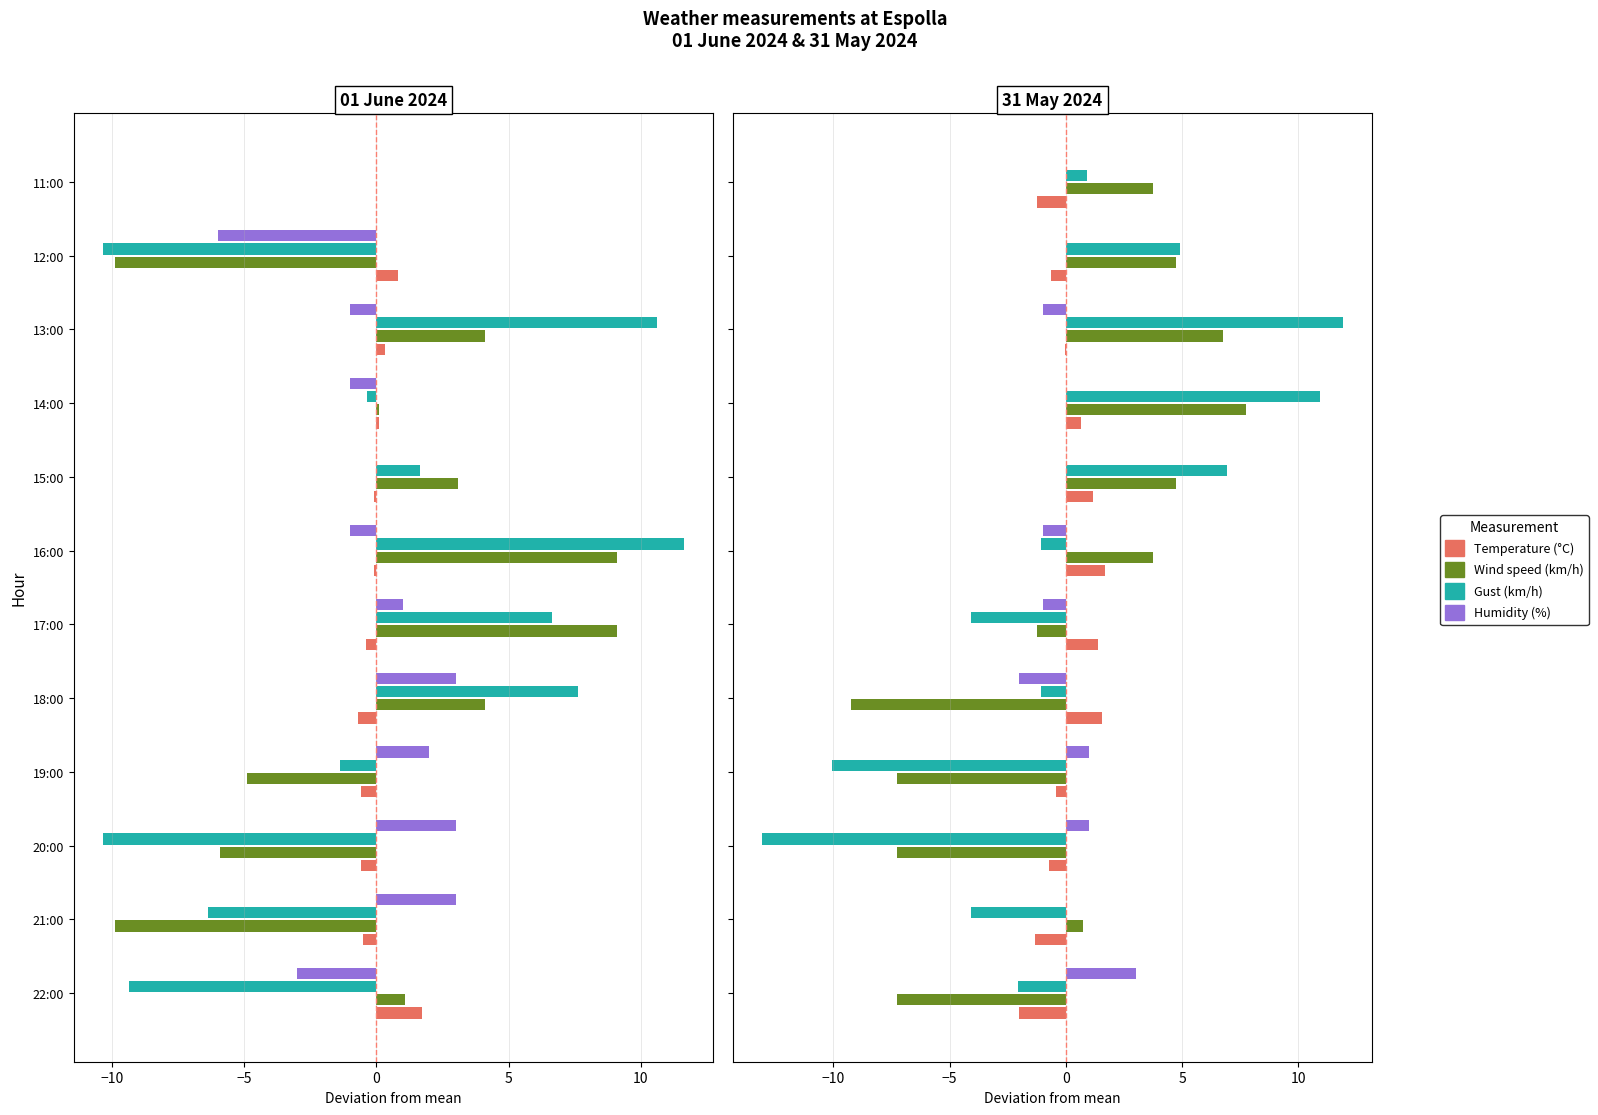

The Humidity (%) series shows -1.9 at 21:00. True or false?

False